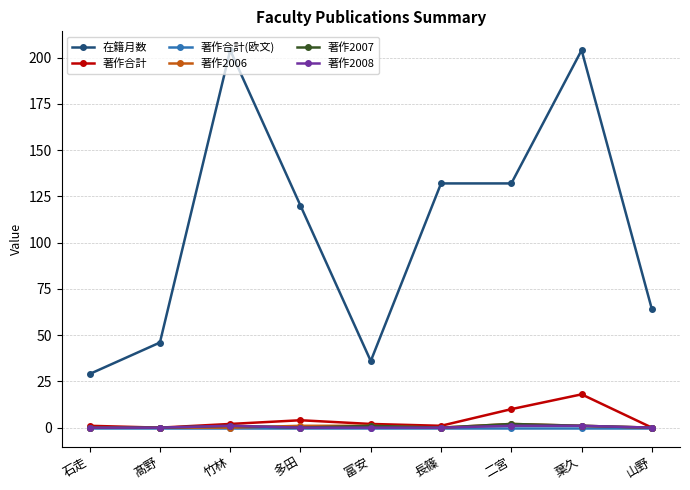

What position from the left is 富安?

5